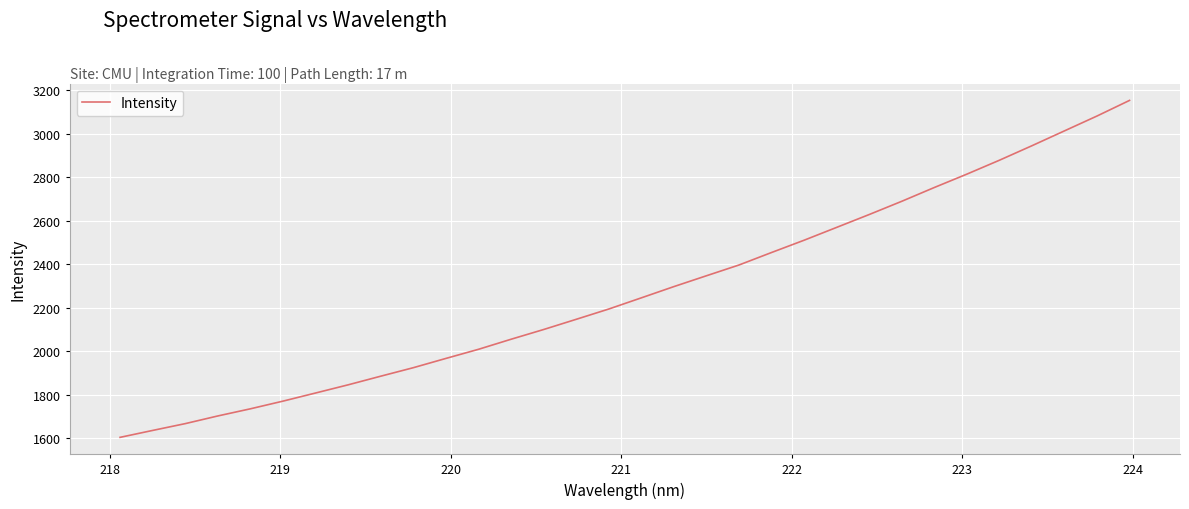

What is the smallest value displayed?

1605.2